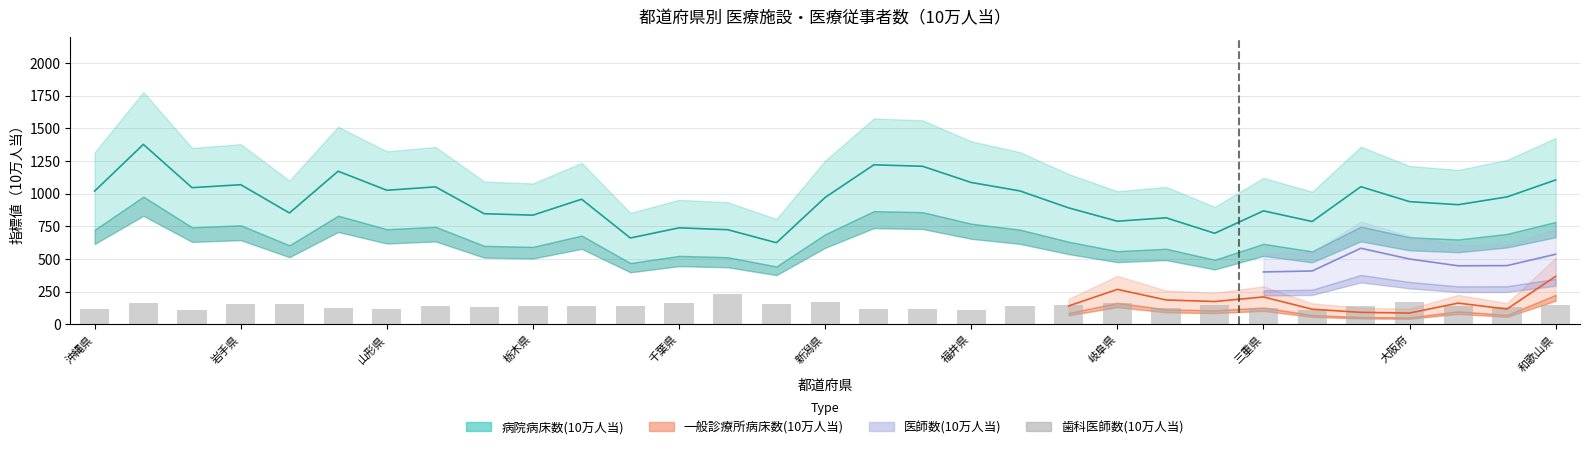

What is the label of the 18th bar from the left?

石川県